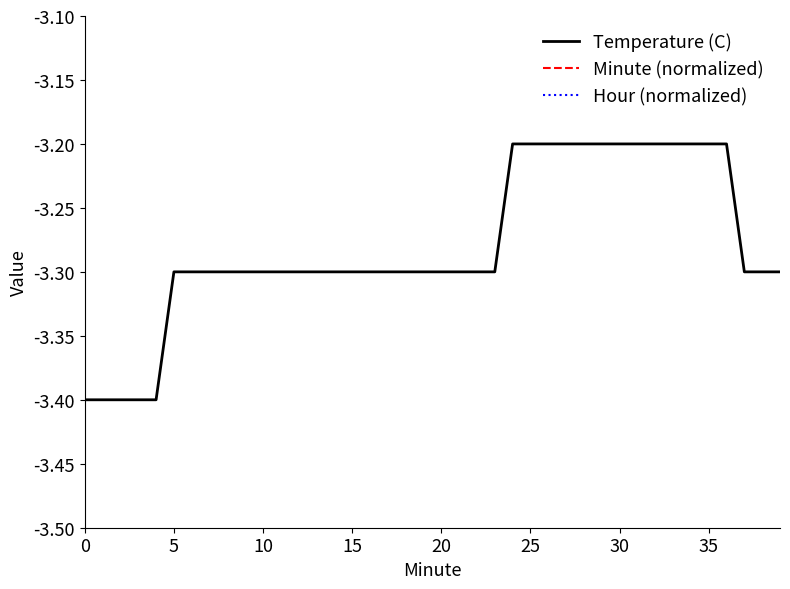

What is the value of the Temperature (C) point at the 29th from the left?

-3.2